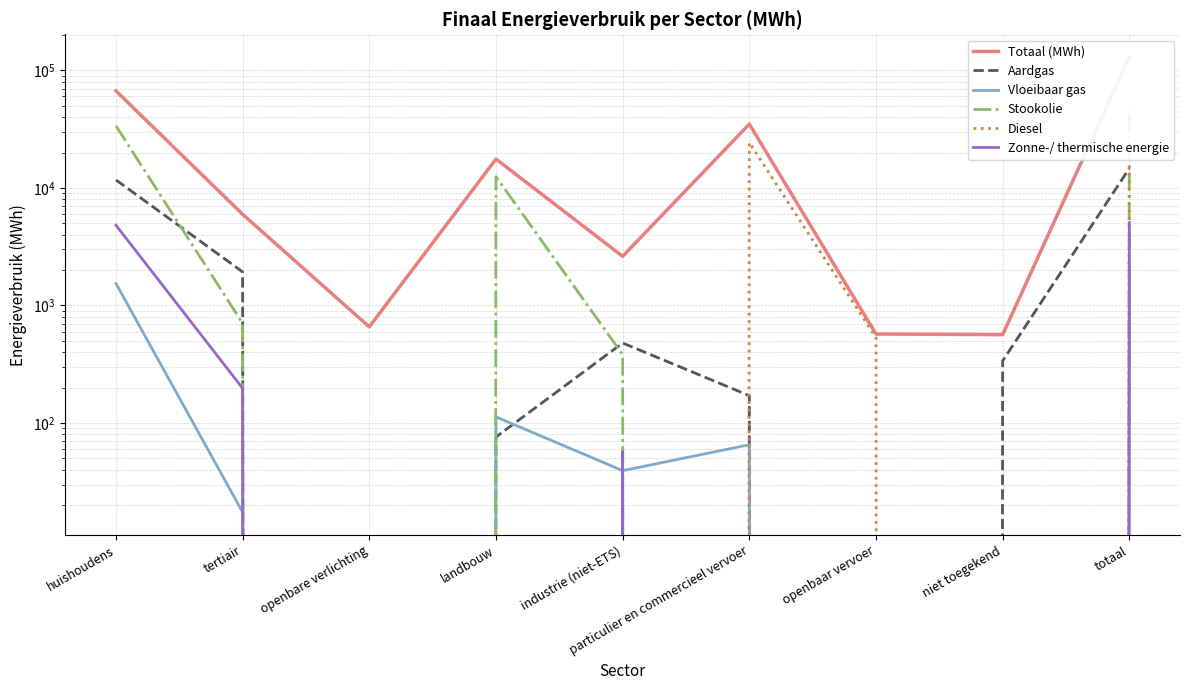

How many interior local valleys does the Aardgas series have?

2